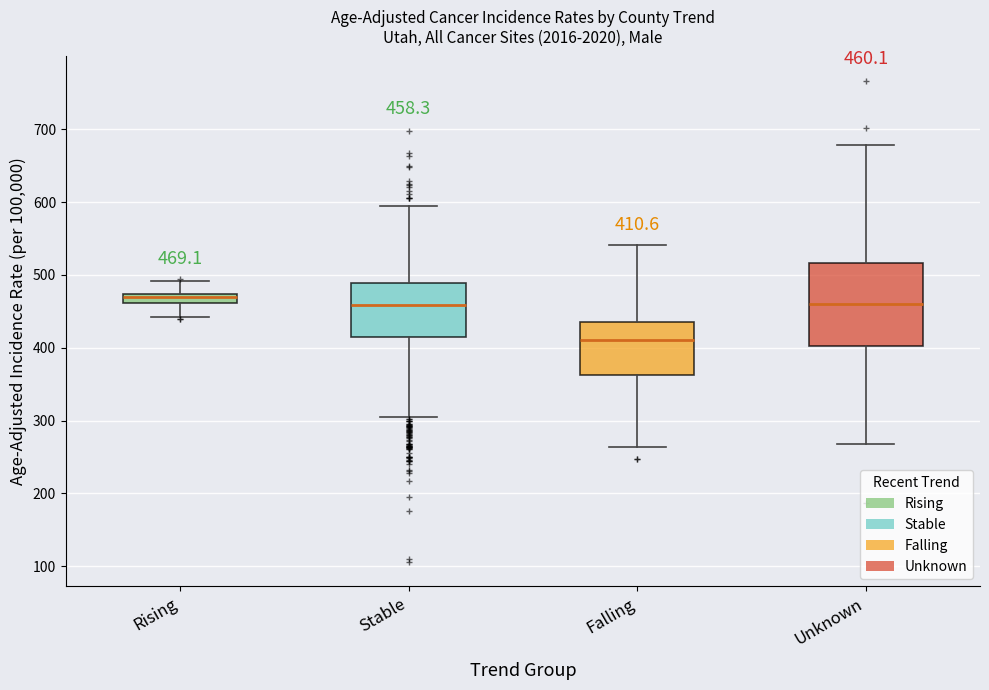

Comparing the boxes themselves (not the whiskers), which one is the tallest?

Unknown